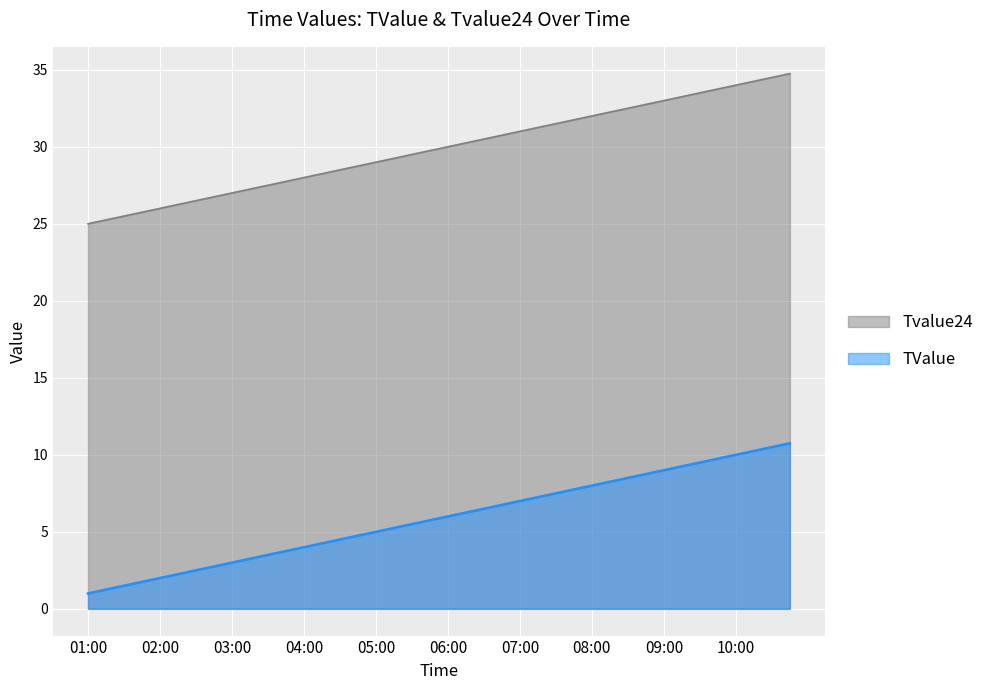

What position from the left is 09:30?

35